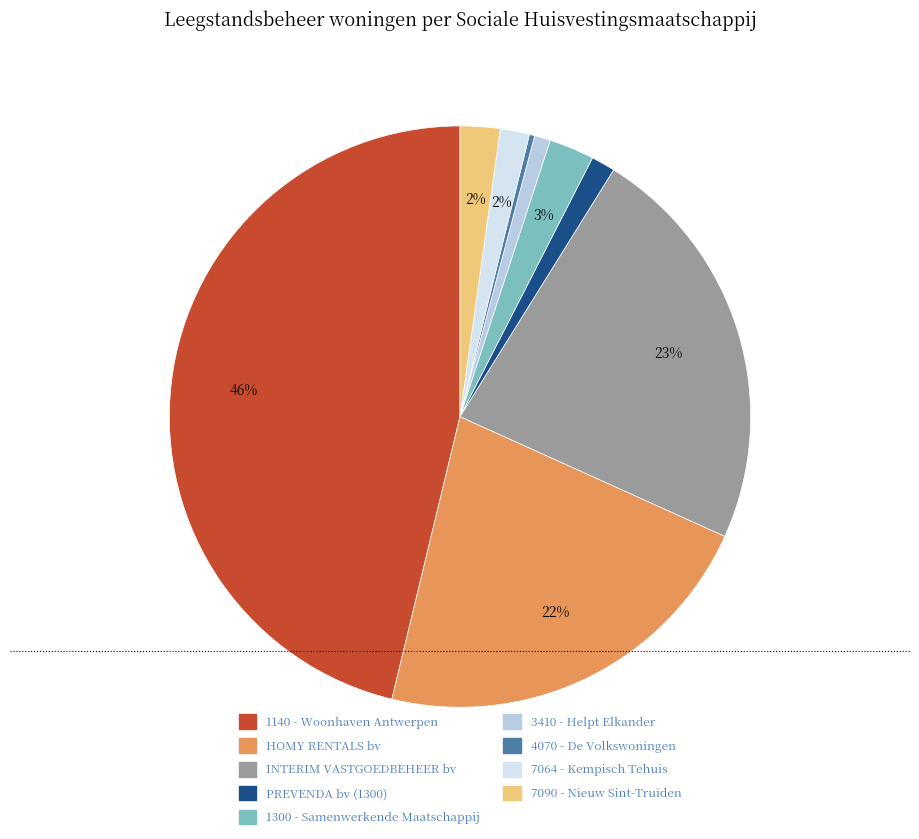

What is the smallest slice in the pie chart?

4070 - De Volkswoningen